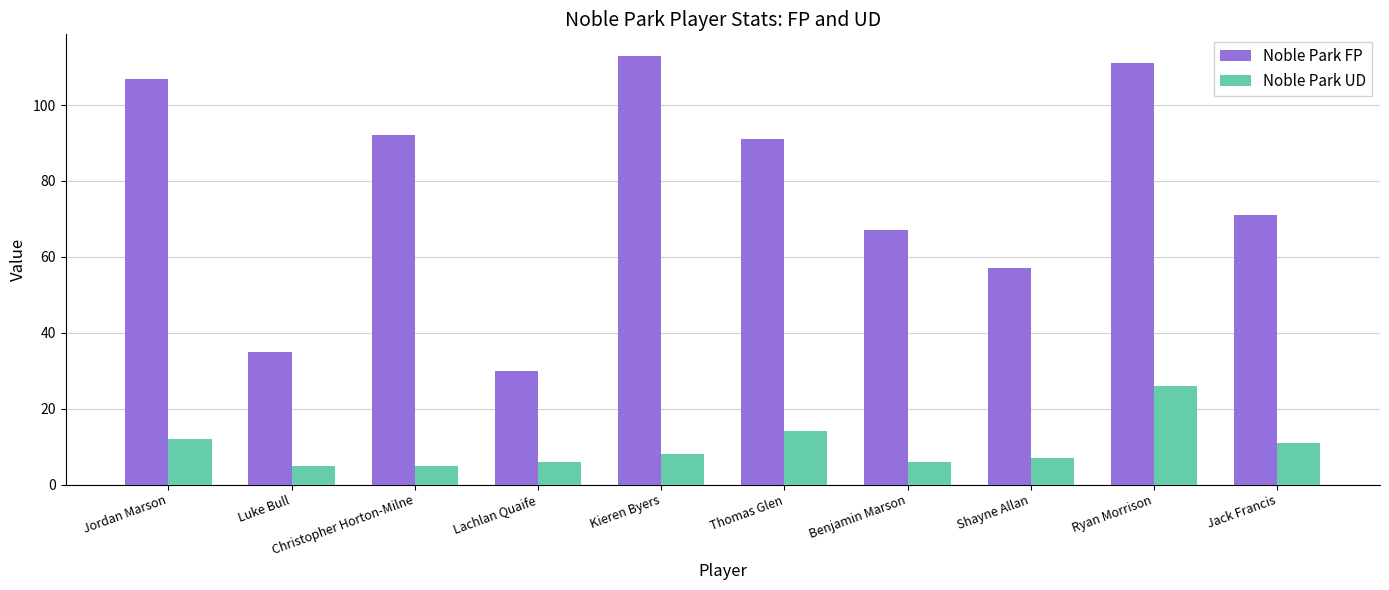

Where is Noble Park UD nearest to the value 15?

Thomas Glen